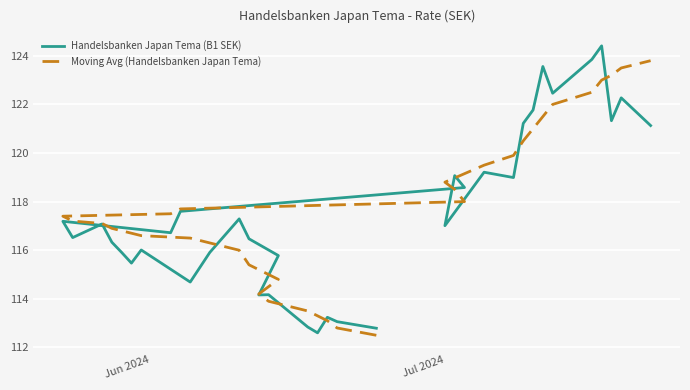

The Moving Avg (Handelsbanken Japan Tema) series shows 205.5 at 32. True or false?

False